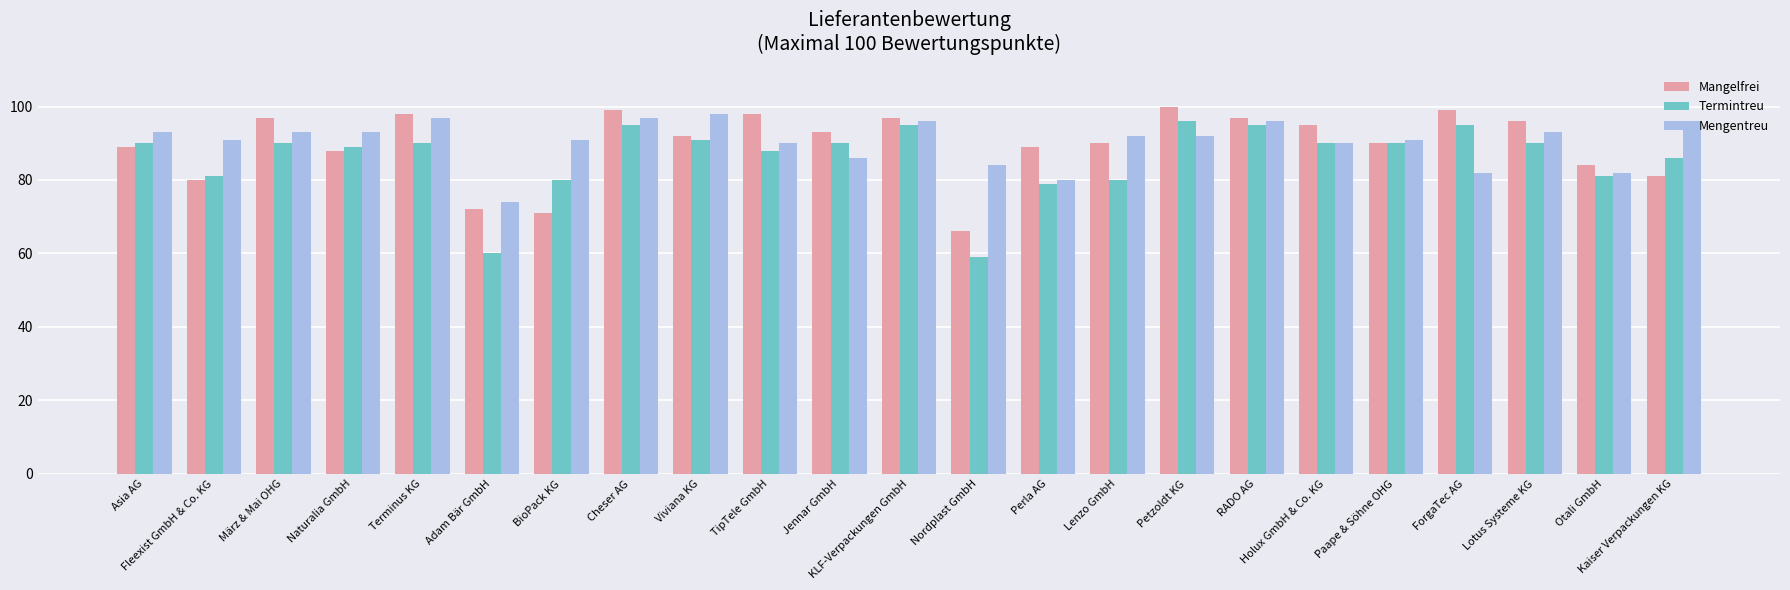

How many groups of bars are there?

23